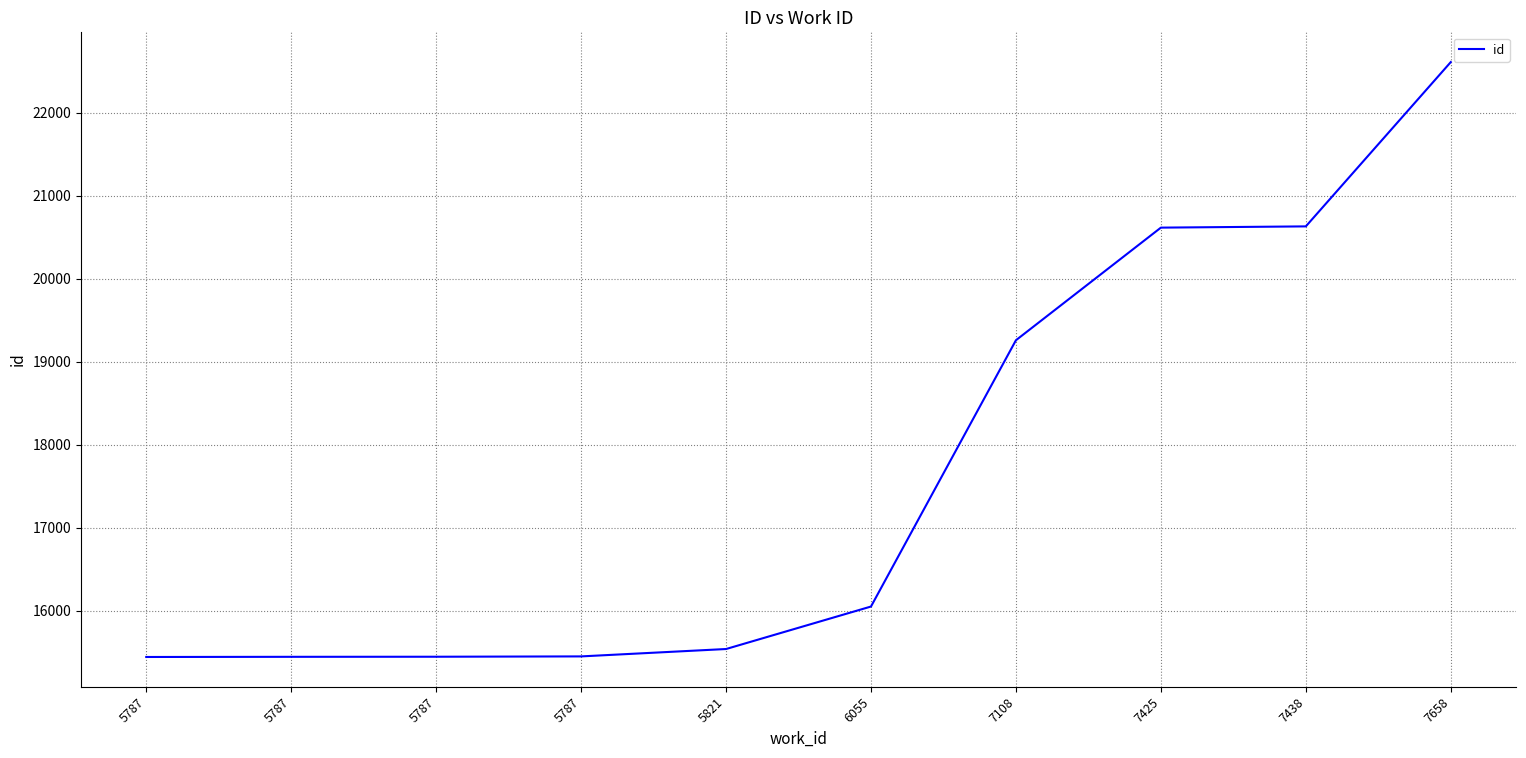

Does the chart display data point markers on the line(s)?

No